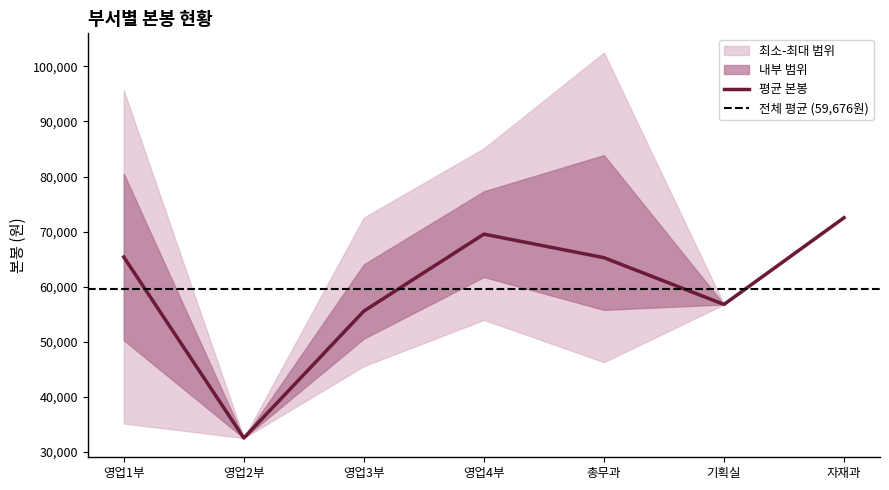

The value of 평균 본봉 at 영업2부 is 45390. True or false?

False